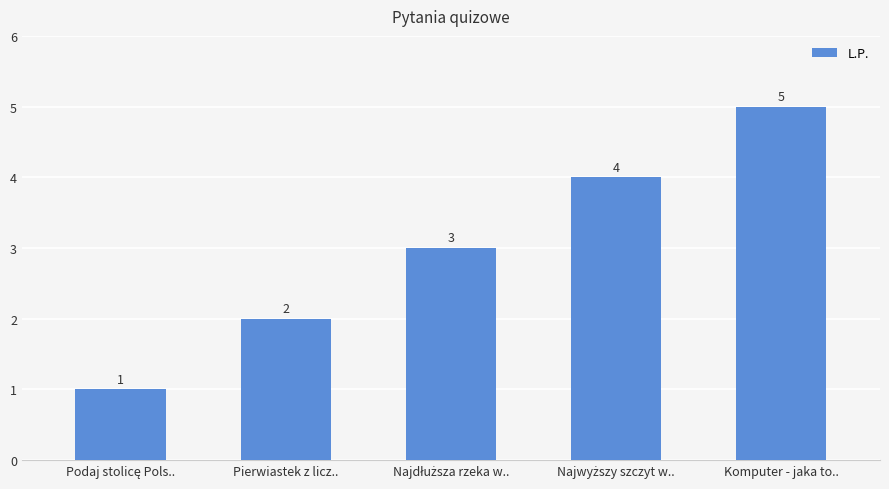

Count the values in the range 2 to 4.

3